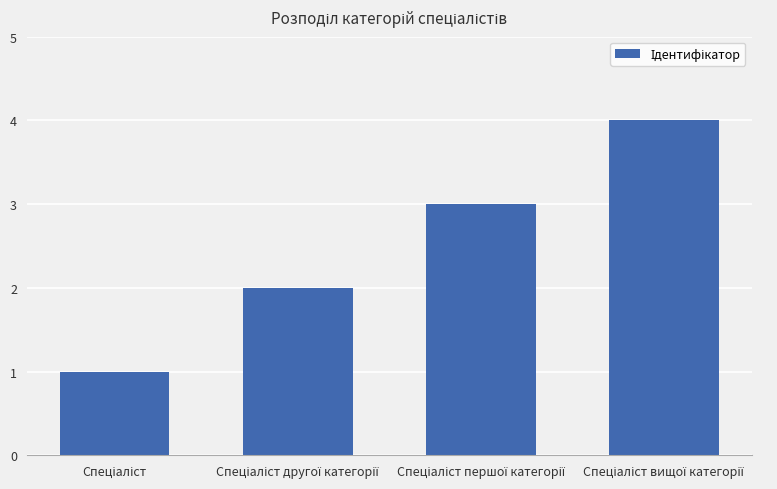

Reading left to right, extract all data points from this chart.

1	2	3	4